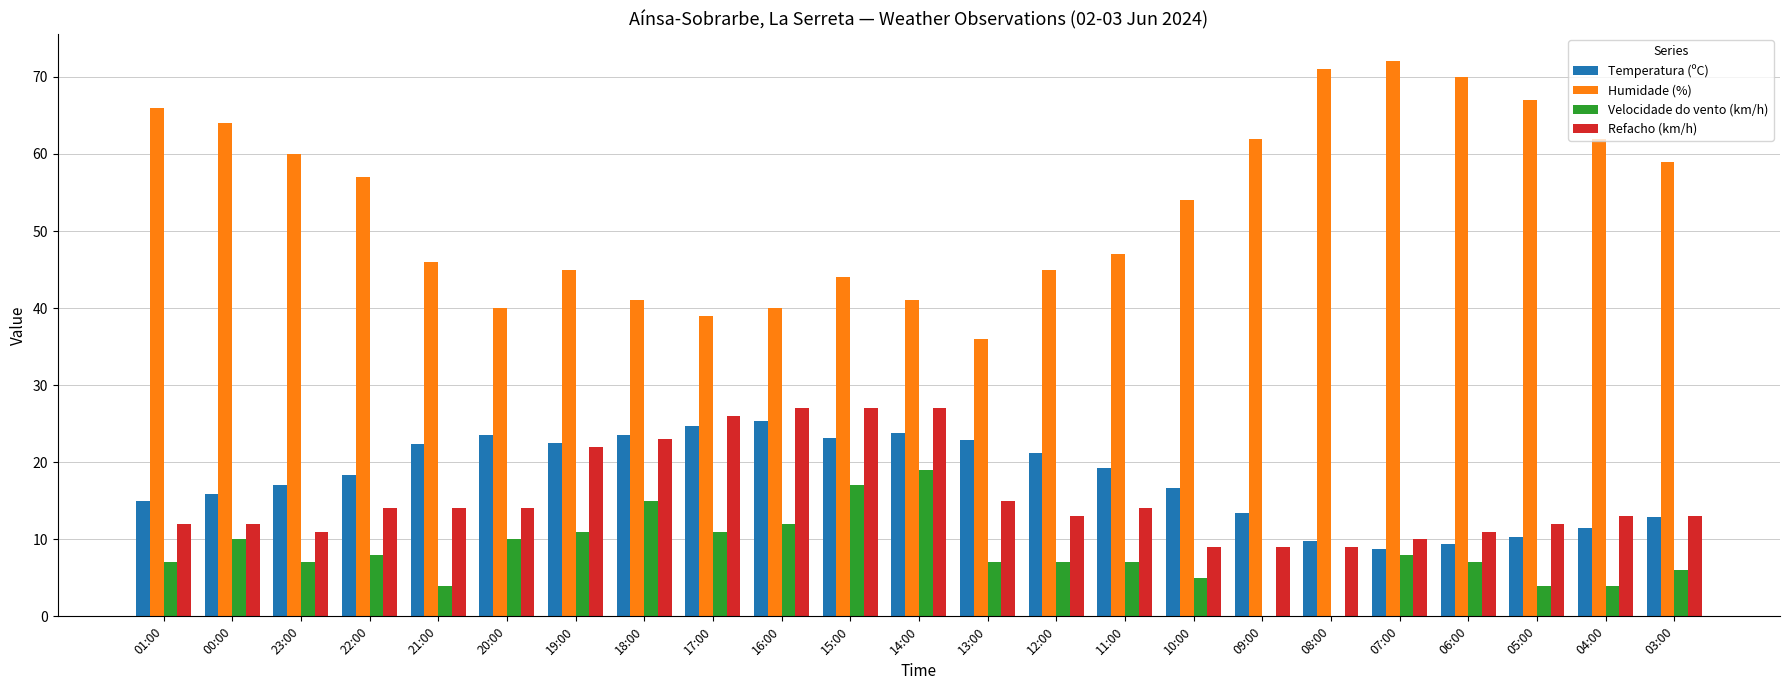

Is the value of Humidade (%) at 04:00 greater than the value of Refacho (km/h) at 01:00?

Yes